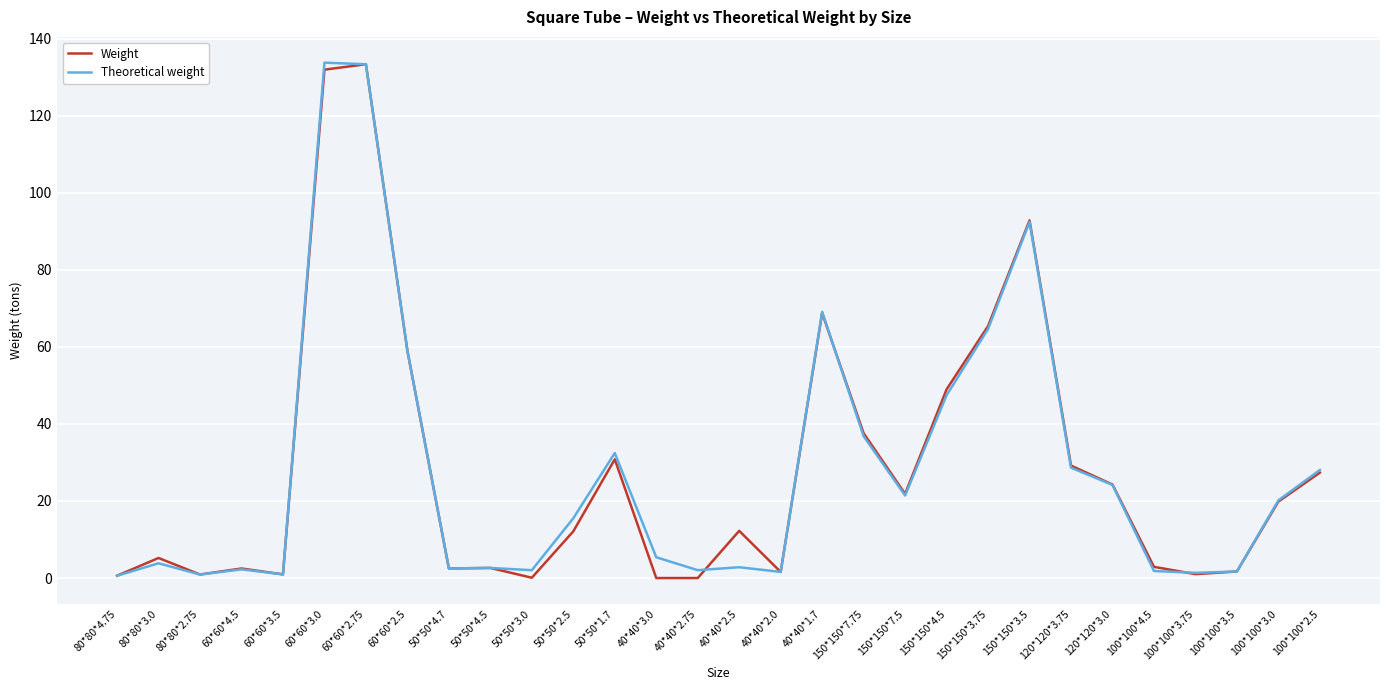

What is the highest value of the Theoretical weight series?

133.8